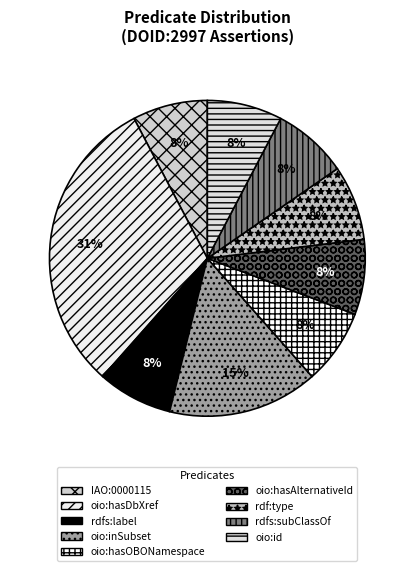

What is the largest slice in the pie chart?

oio:hasDbXref